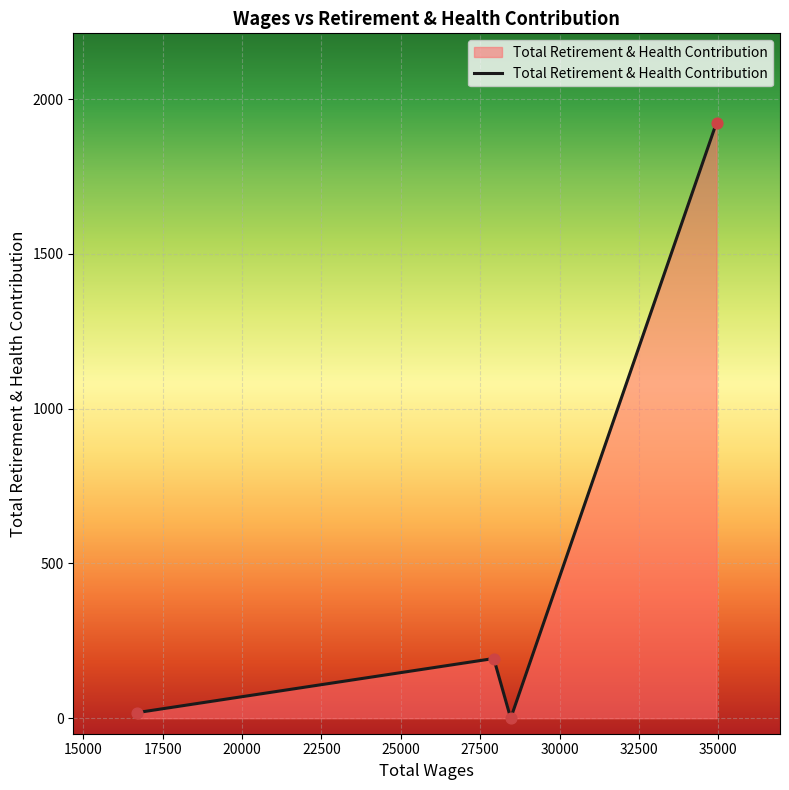

What is the greatest value displayed?

1924